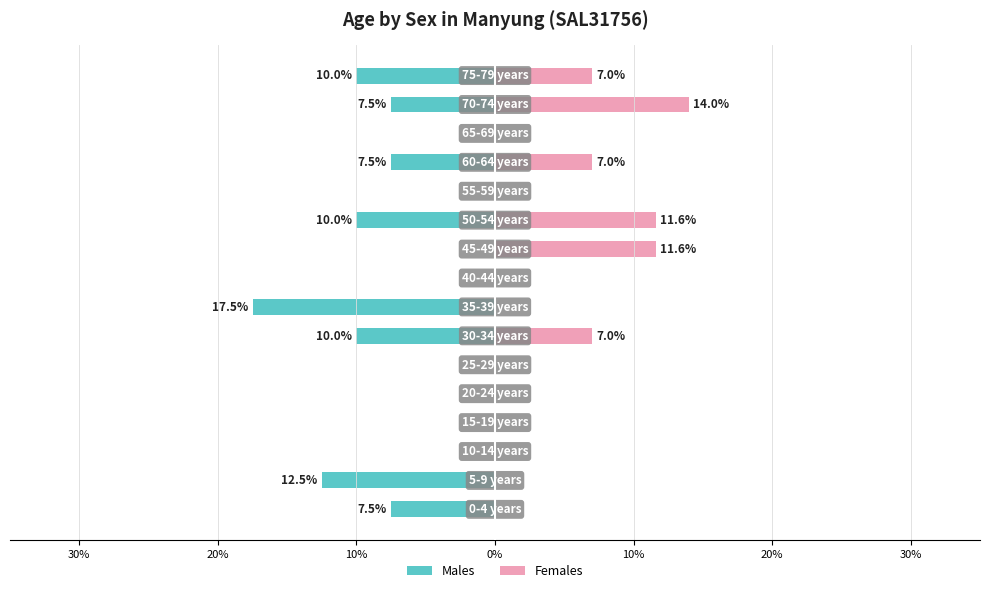

True or false: Females has a value of 0.0 at 0%.

True